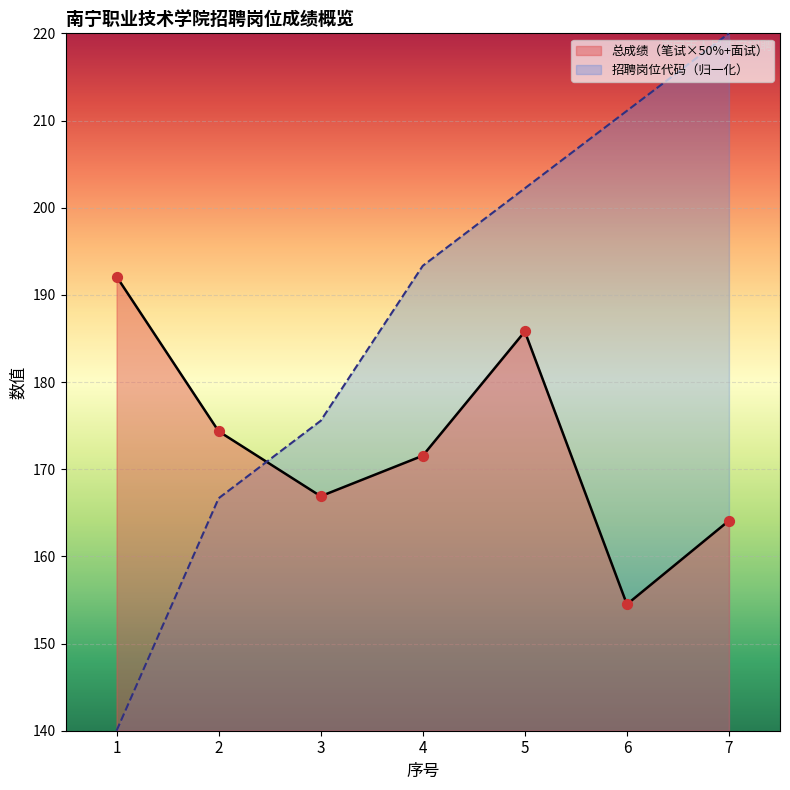

Which series has the widest spread of Y values?

招聘岗位代码